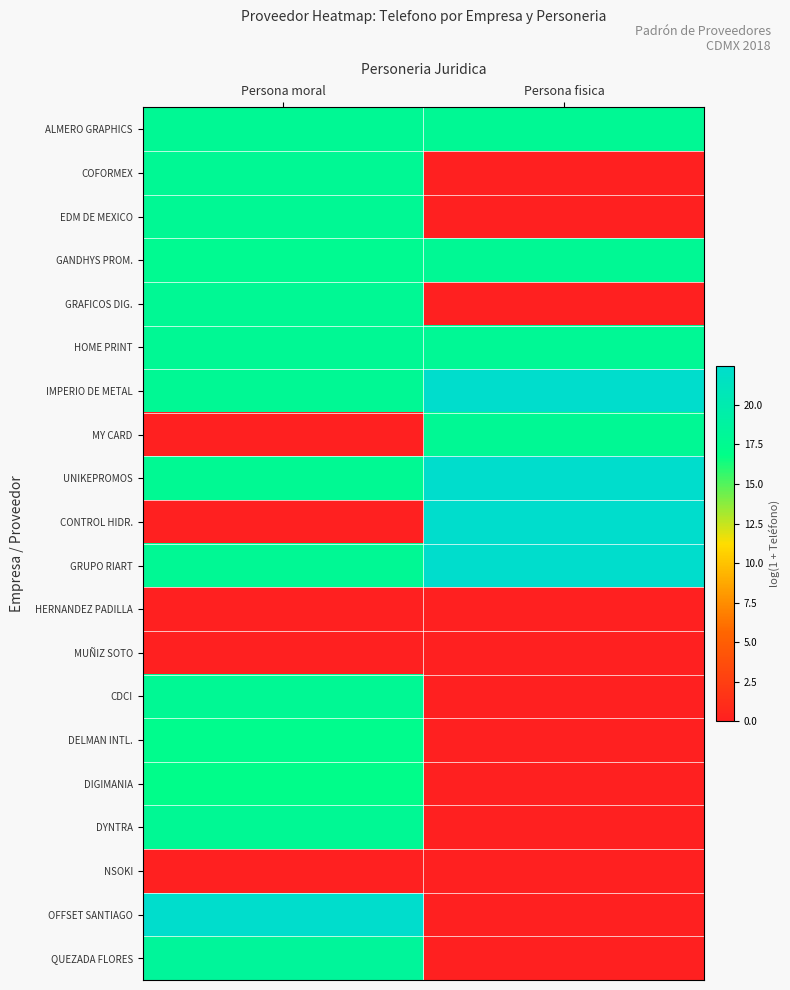

What is the total value across all series at Persona fisica?

161.2